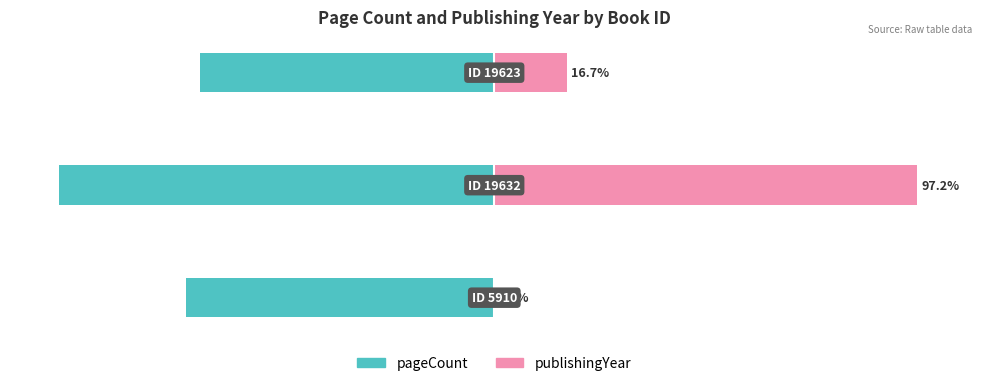

What are all the series names shown in the legend?

pageCount, publishingYear